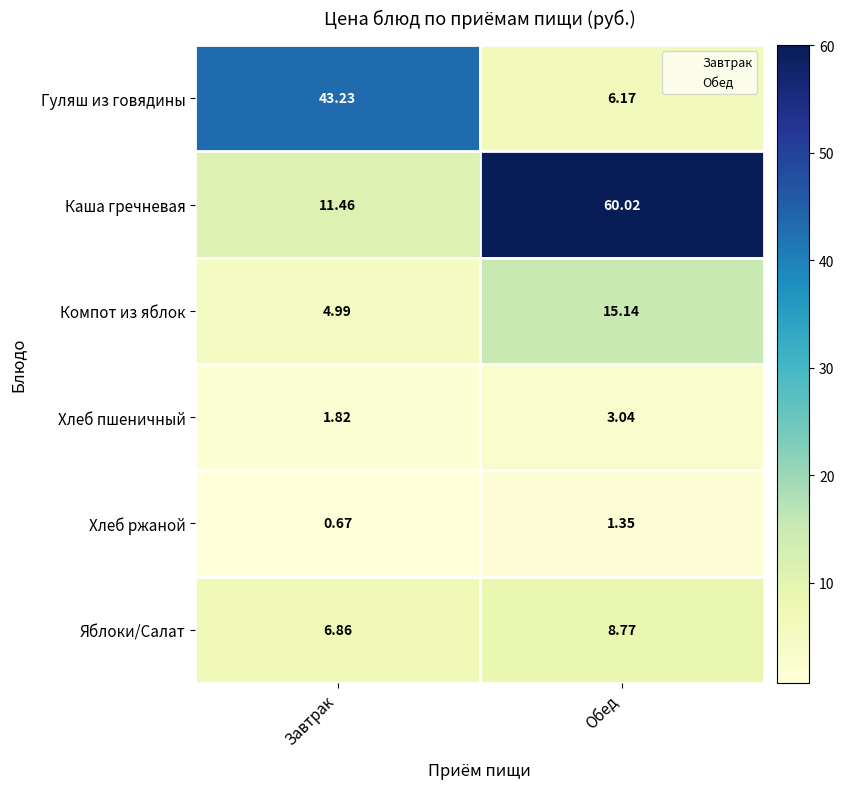

Which series has the widest spread of values?

Каша гречневая